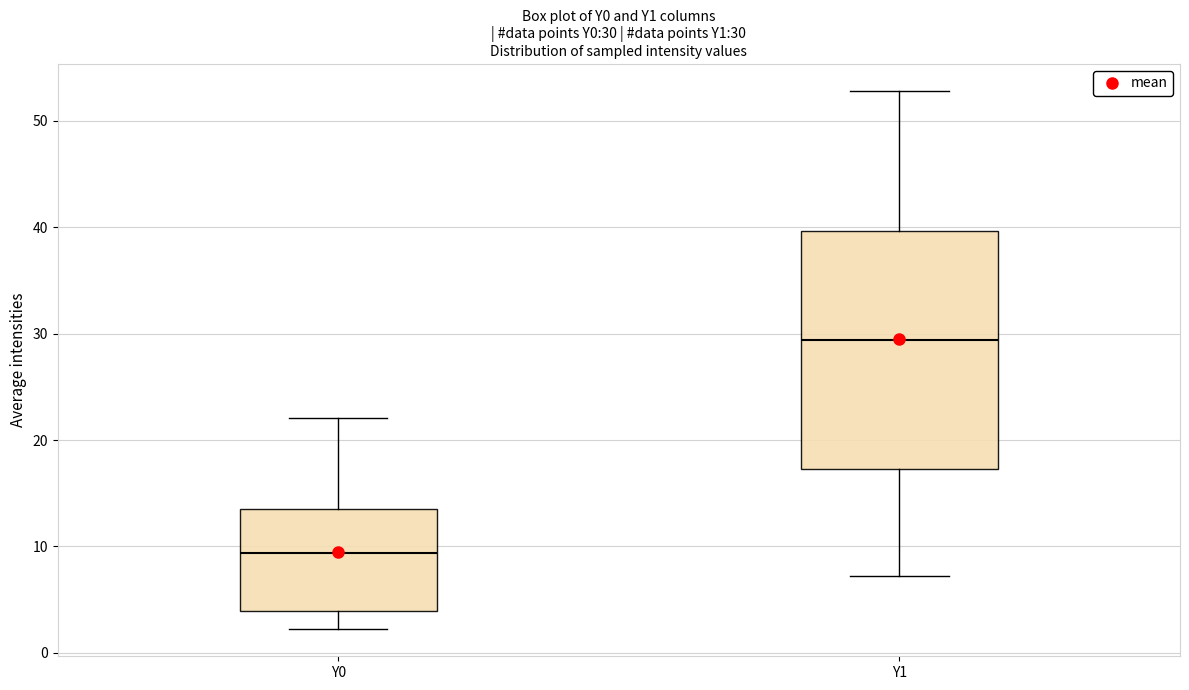

Comparing the boxes themselves (not the whiskers), which one is the tallest?

Y1